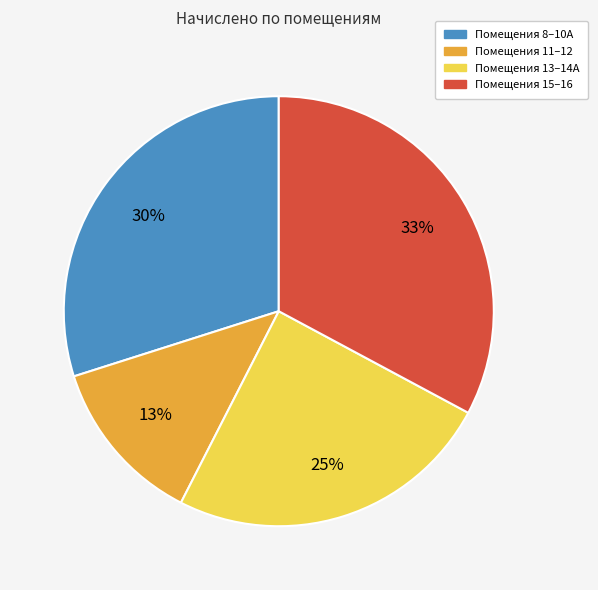

To the nearest percent, what is the difference between the largest and smallest slice percentages?

20%